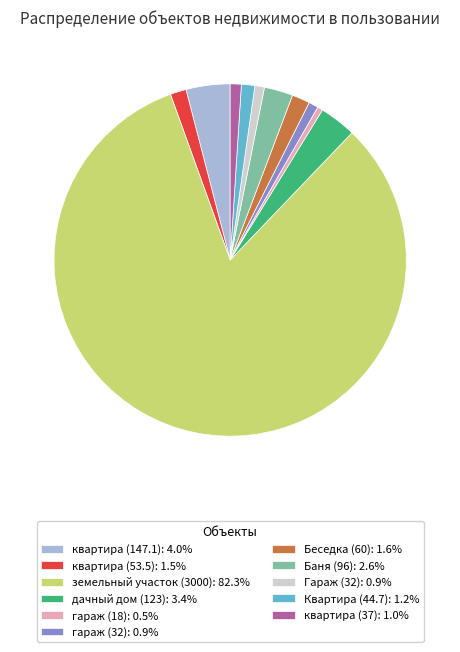

Count the number of slices in the pie.

11